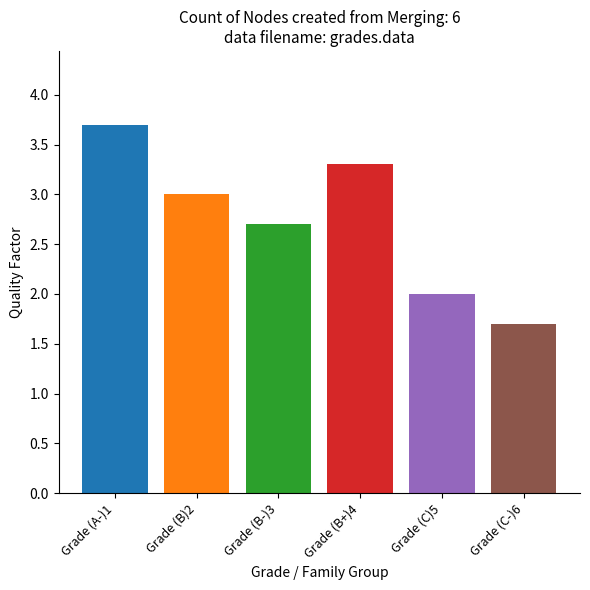

List the labels in order of value, largest first.

A-, B+, B, B-, C, C-